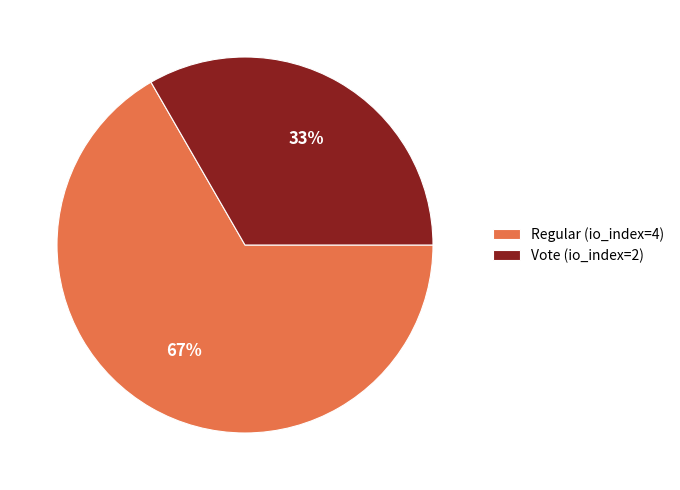

Combined, do Vote (io_index=2) and Regular (io_index=4) account for over 50%?

Yes